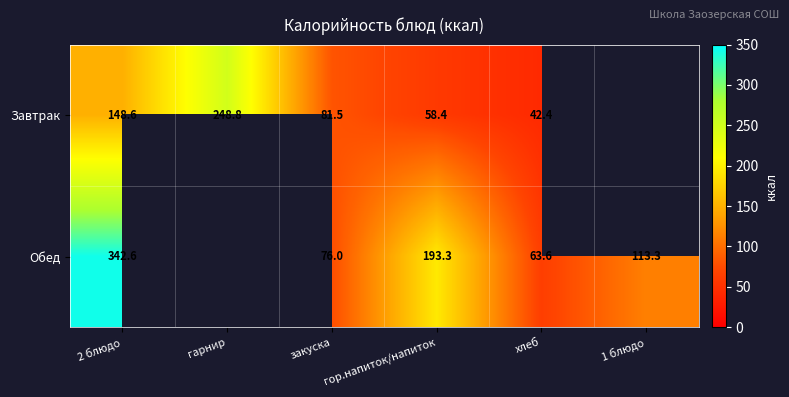

Rank the series at гор.напиток/напиток from highest to lowest value.

Обед, Завтрак